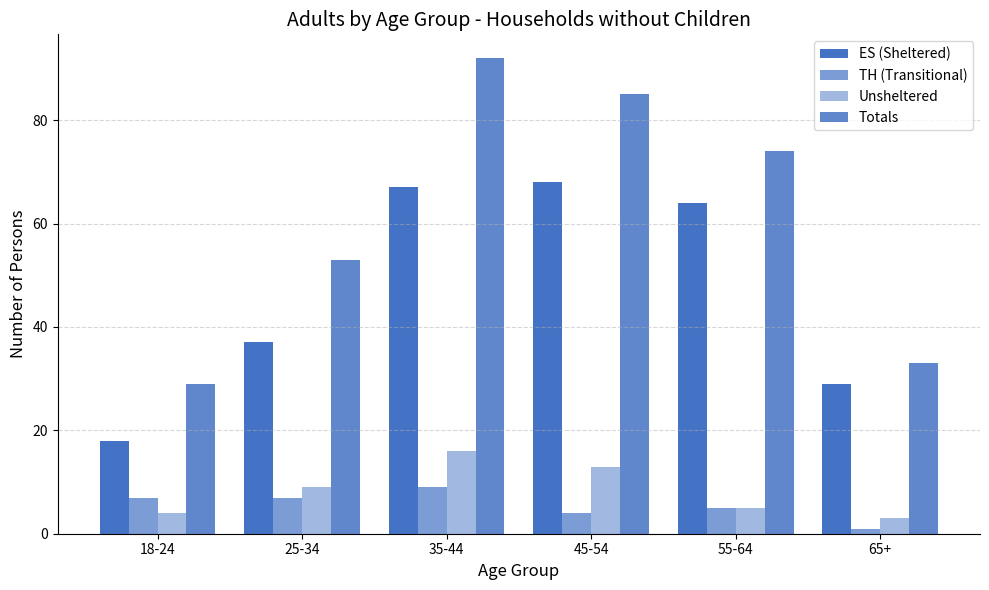

How many distinct data groups are displayed?

4